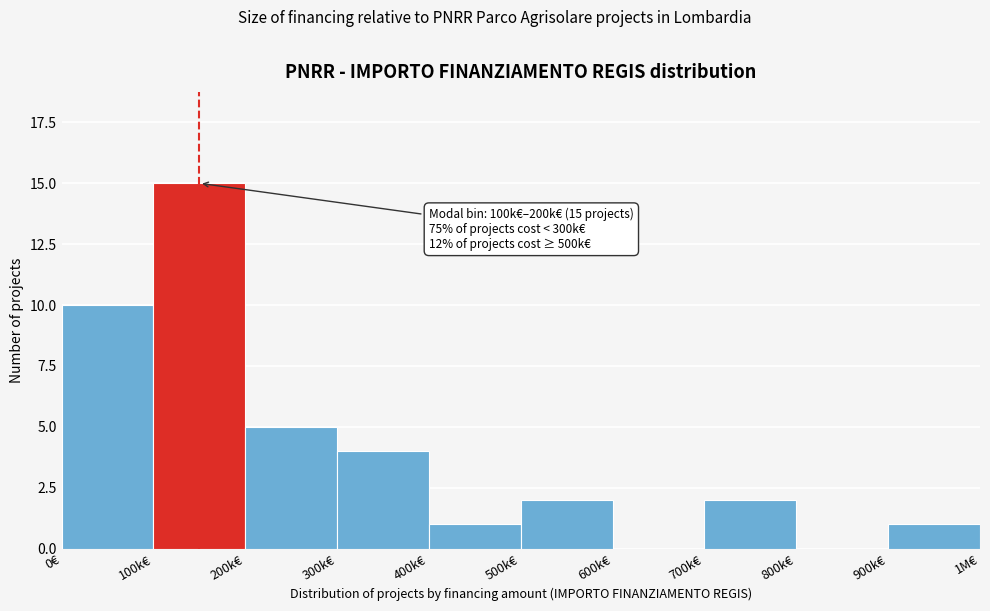

Reading left to right, list all the values displayed in this chart.

0€=10	100k€=15	200k€=5	300k€=4	400k€=1	500k€=2	600k€=0	700k€=2	800k€=0	900k€=1